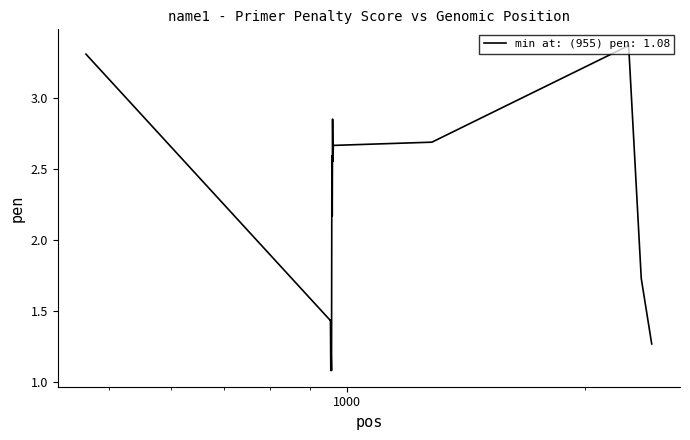

What is the smallest value displayed?

1.1